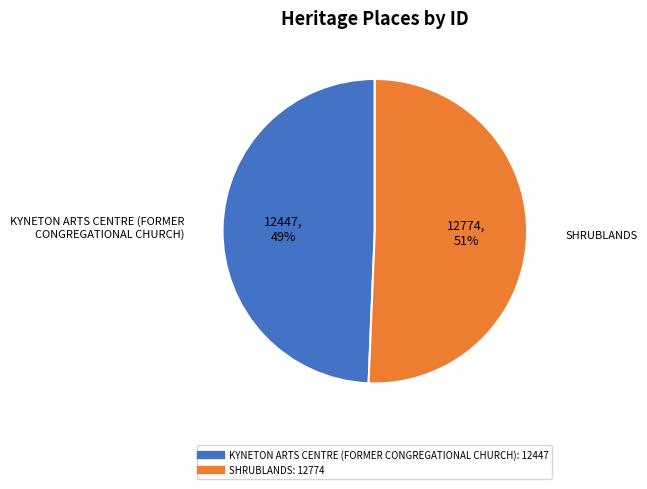

Does KYNETON ARTS CENTRE (FORMER CONGREGATIONAL CHURCH) represent more than half of the total?

No